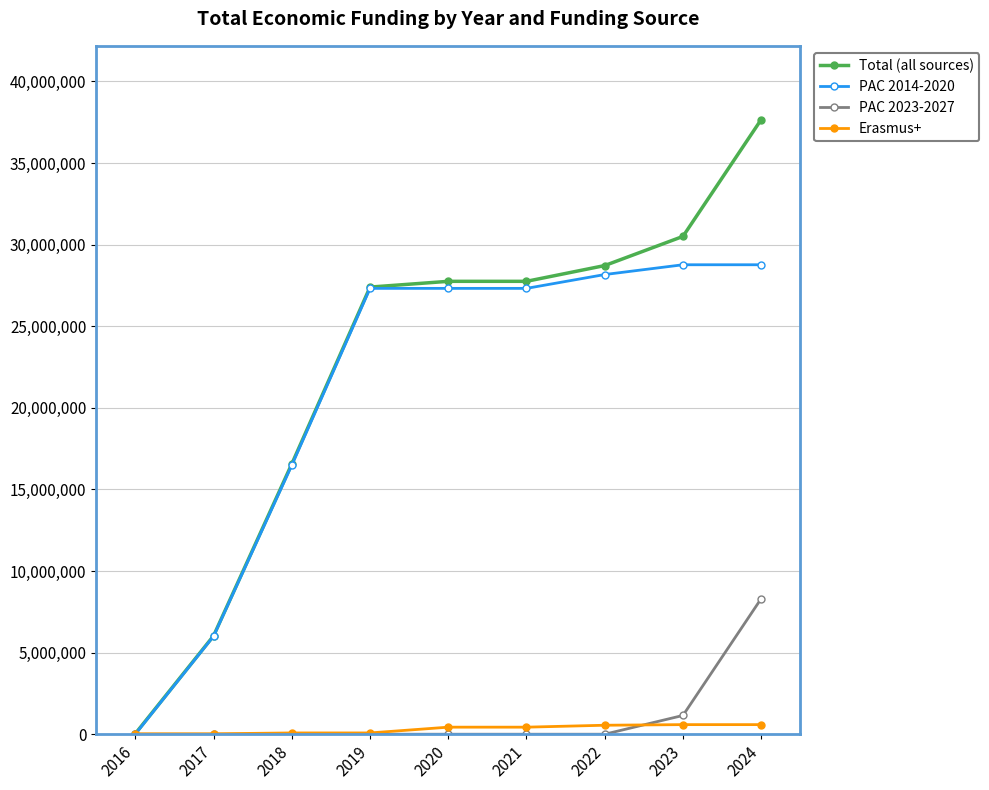

How many values in the PAC 2023-2027 series exceed 0?

2